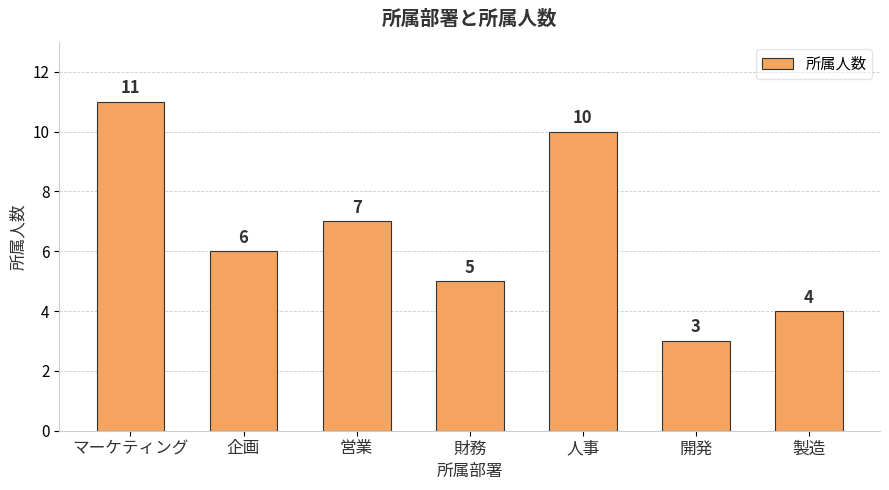

Reading right to left, extract all data points from this chart.

4	3	10	5	7	6	11